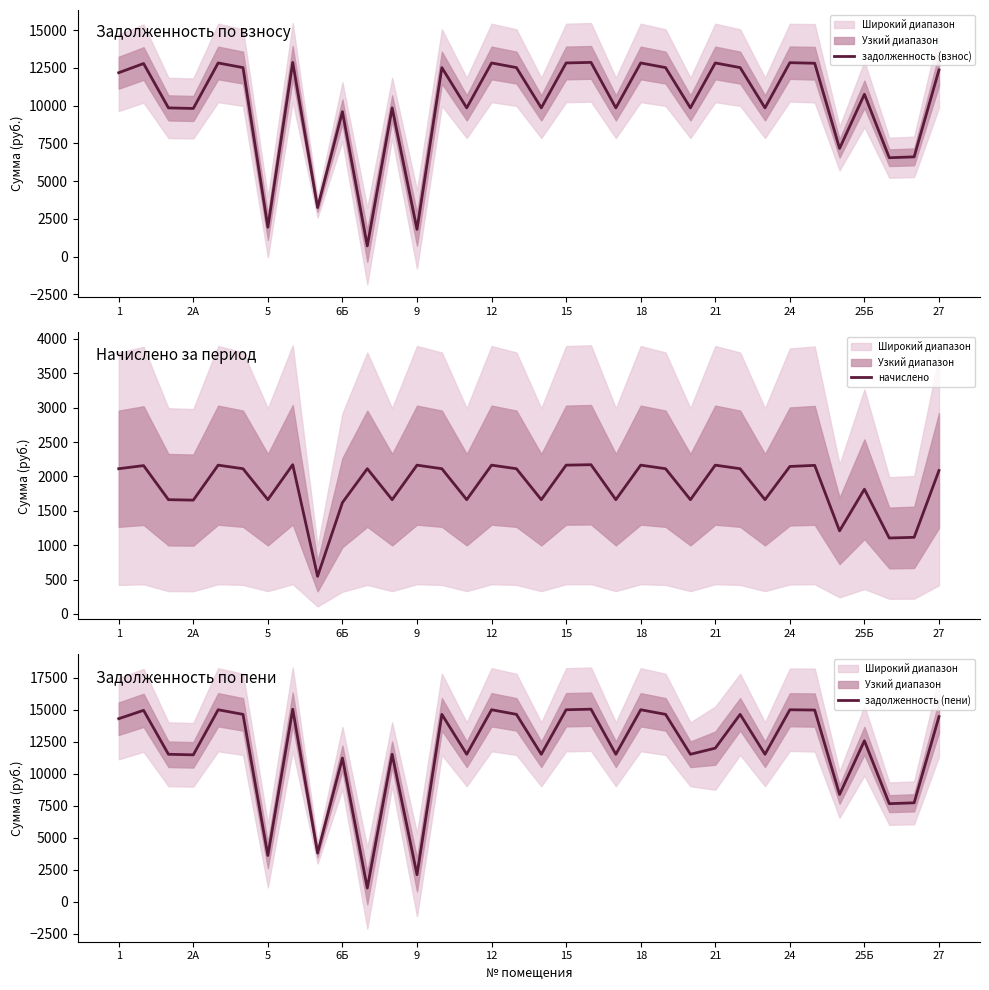

What is the difference between the maximum and minimum values in the задолженность (пени) series?

13978.6